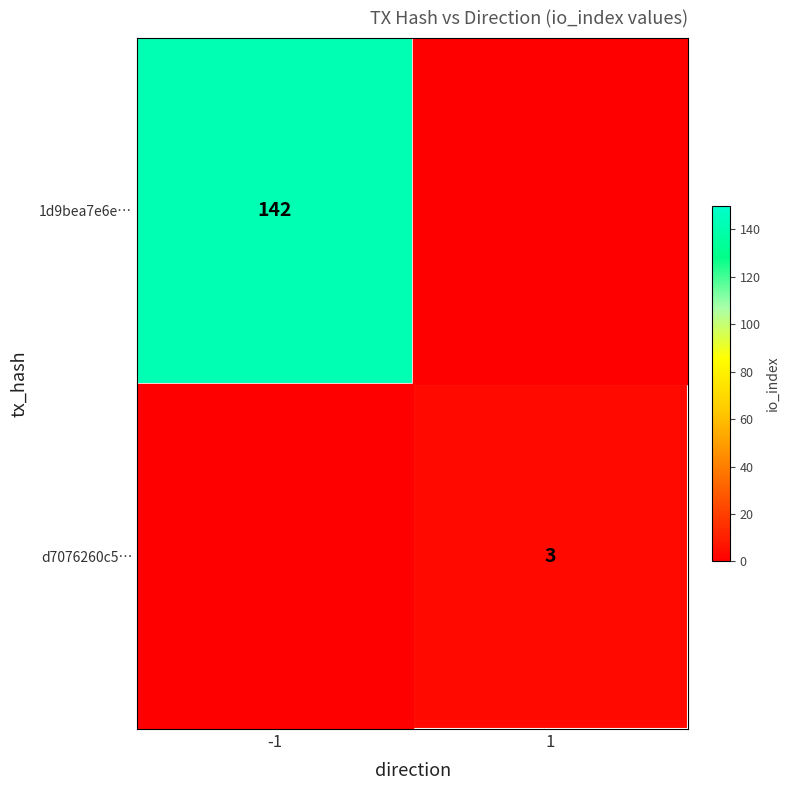

The value of 1d9bea7e6e… at -1 is 142. True or false?

True